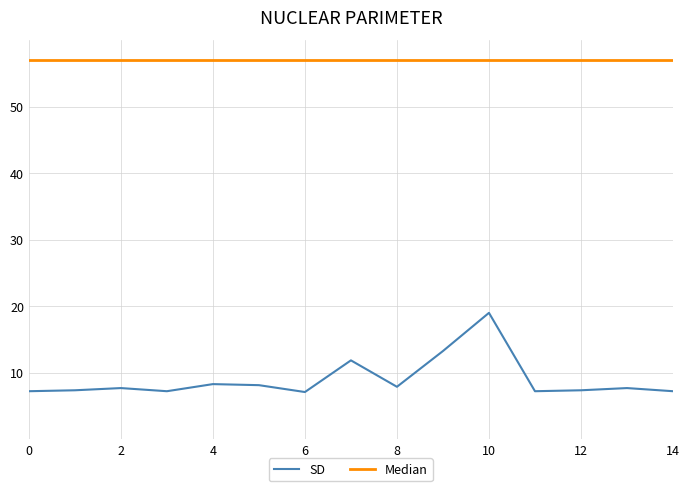

Which series has the widest spread of values?

SD